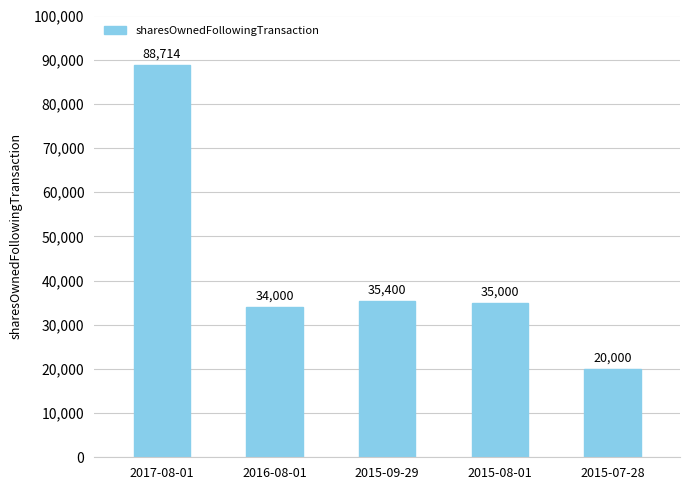

Reading left to right, extract all data points from this chart.

88714	34000	35400	35000	20000